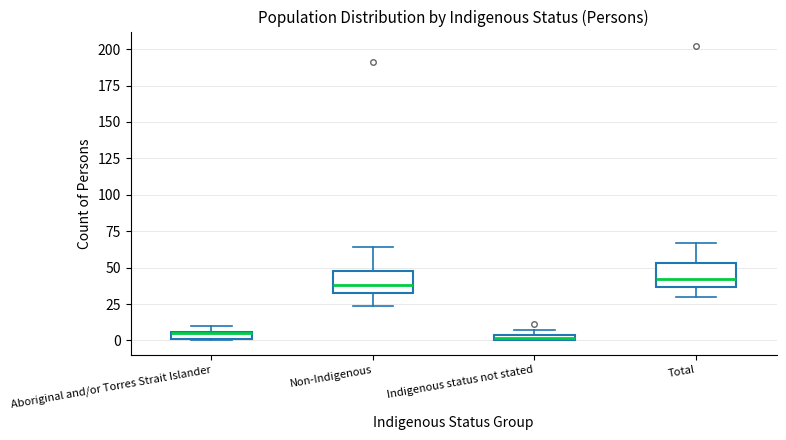

Where is the upper edge of the box for Indigenous status not stated on the y-axis? The values are not printed on the chart, so give them approximately, as read against the axis.

5